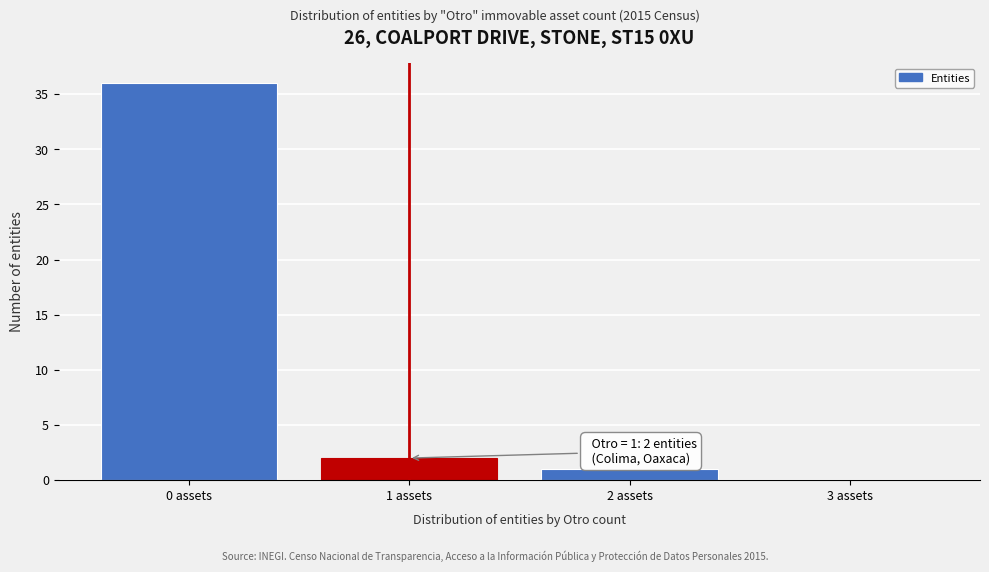

Over which range of the x-axis is the bar tallest?

-0.5 to 0.5